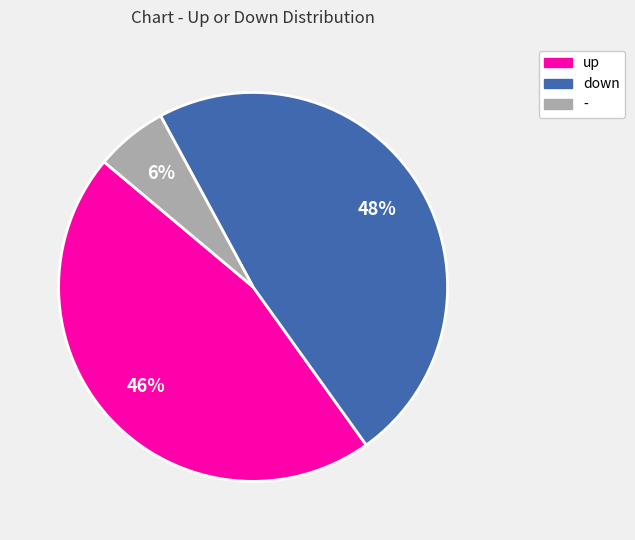

What percentage is the up slice, to the nearest percent?

46%